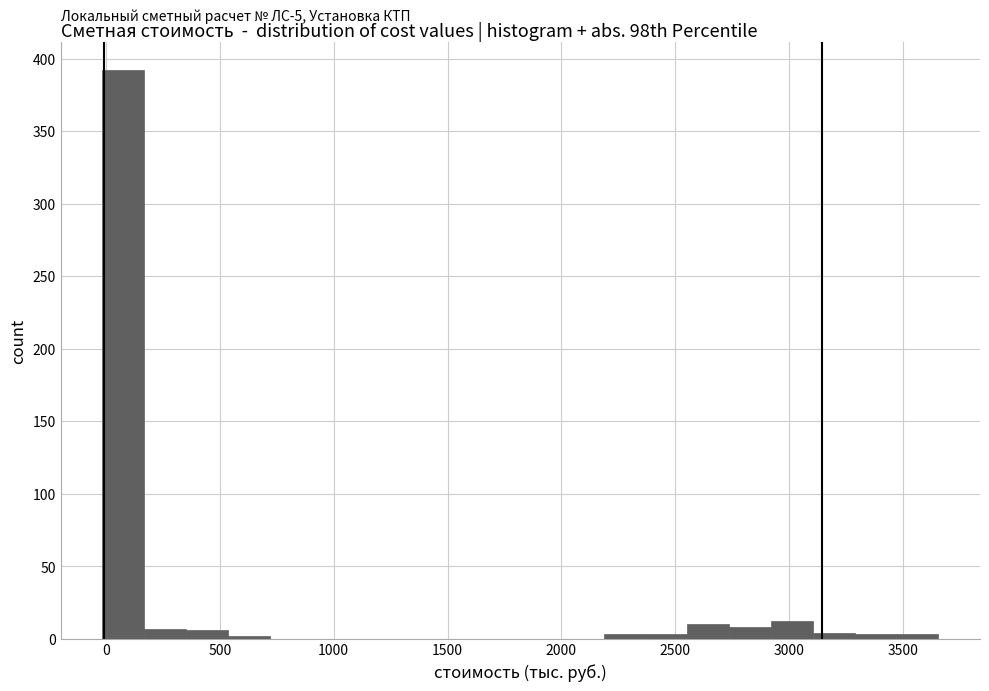

Read against the x-axis, roughly where is the centre of the tallest bar?

100